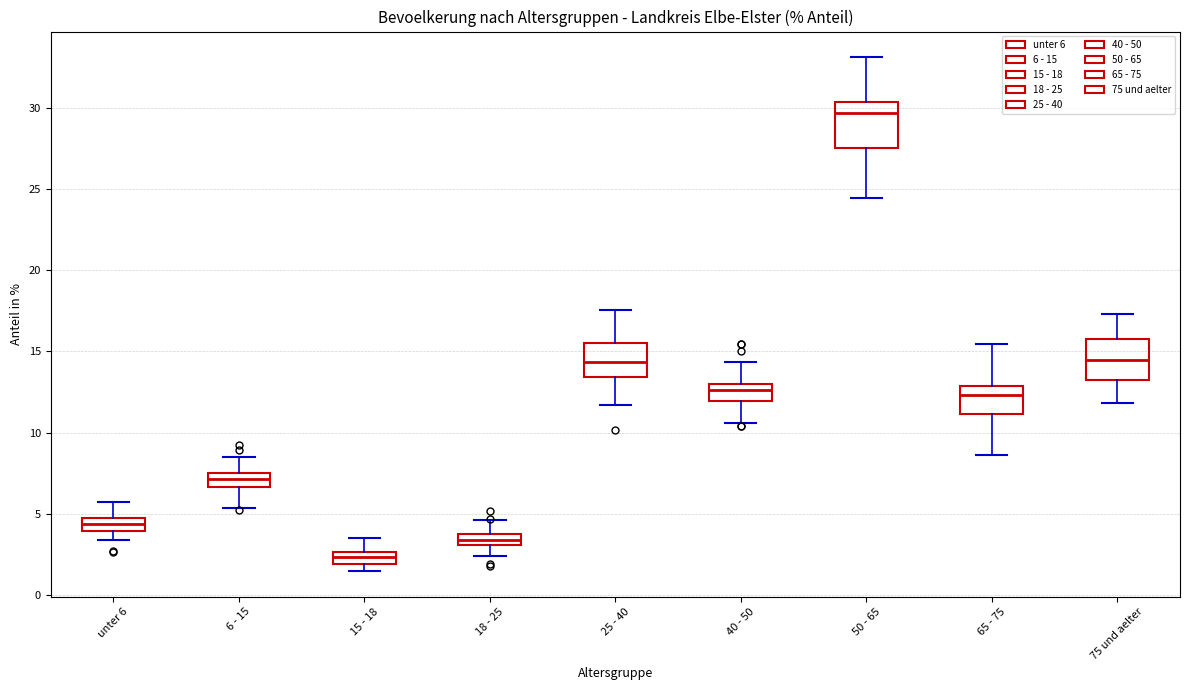

Where does the upper whisker of the box for 65 - 75 end on the y-axis? The values are not printed on the chart, so give them approximately, as read against the axis.

15.5